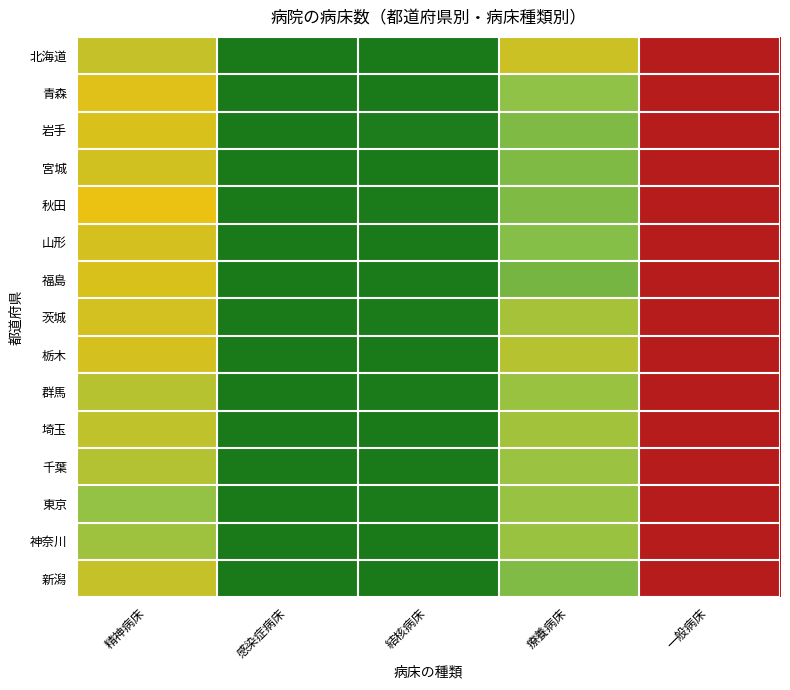

Reading right to left, transcribe all the data shown in this chart.

北海道: 一般病床=1.0	療養病床=0.4	結核病床=0.0	感染症病床=0.0	精神病床=0.4
青森: 一般病床=1.0	療養病床=0.3	結核病床=0.0	感染症病床=0.0	精神病床=0.4
岩手: 一般病床=1.0	療養病床=0.2	結核病床=0.0	感染症病床=0.0	精神病床=0.4
宮城: 一般病床=1.0	療養病床=0.2	結核病床=0.0	感染症病床=0.0	精神病床=0.4
秋田: 一般病床=1.0	療養病床=0.2	結核病床=0.0	感染症病床=0.0	精神病床=0.5
山形: 一般病床=1.0	療養病床=0.2	結核病床=0.0	感染症病床=0.0	精神病床=0.4
福島: 一般病床=1.0	療養病床=0.2	結核病床=0.0	感染症病床=0.0	精神病床=0.4
茨城: 一般病床=1.0	療養病床=0.3	結核病床=0.0	感染症病床=0.0	精神病床=0.4
栃木: 一般病床=1.0	療養病床=0.3	結核病床=0.0	感染症病床=0.0	精神病床=0.4
群馬: 一般病床=1.0	療養病床=0.3	結核病床=0.0	感染症病床=0.0	精神病床=0.3
埼玉: 一般病床=1.0	療養病床=0.3	結核病床=0.0	感染症病床=0.0	精神病床=0.4
千葉: 一般病床=1.0	療養病床=0.3	結核病床=0.0	感染症病床=0.0	精神病床=0.3
東京: 一般病床=1.0	療養病床=0.3	結核病床=0.0	感染症病床=0.0	精神病床=0.3
神奈川: 一般病床=1.0	療養病床=0.3	結核病床=0.0	感染症病床=0.0	精神病床=0.3
新潟: 一般病床=1.0	療養病床=0.2	結核病床=0.0	感染症病床=0.0	精神病床=0.4